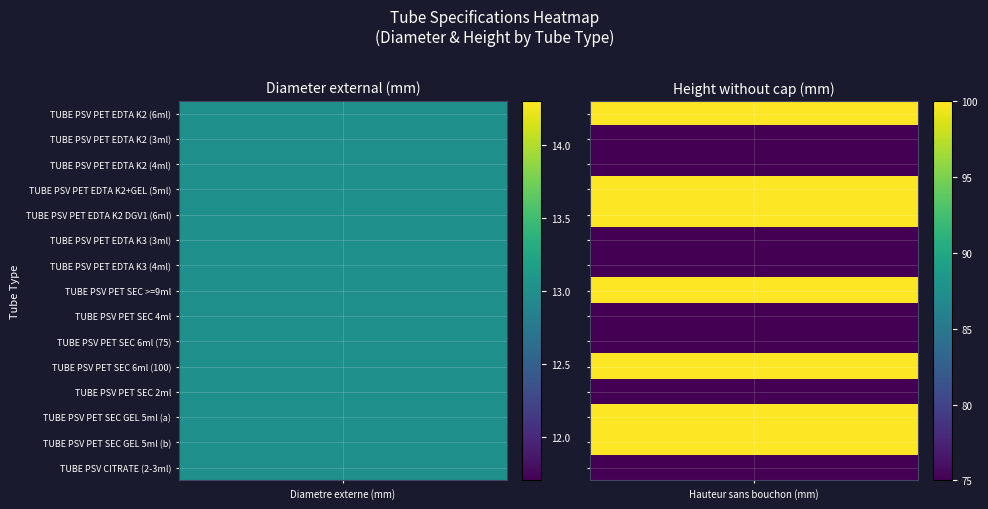

What is the average value of the TUBE PSV PET SEC >=9ml series?

56